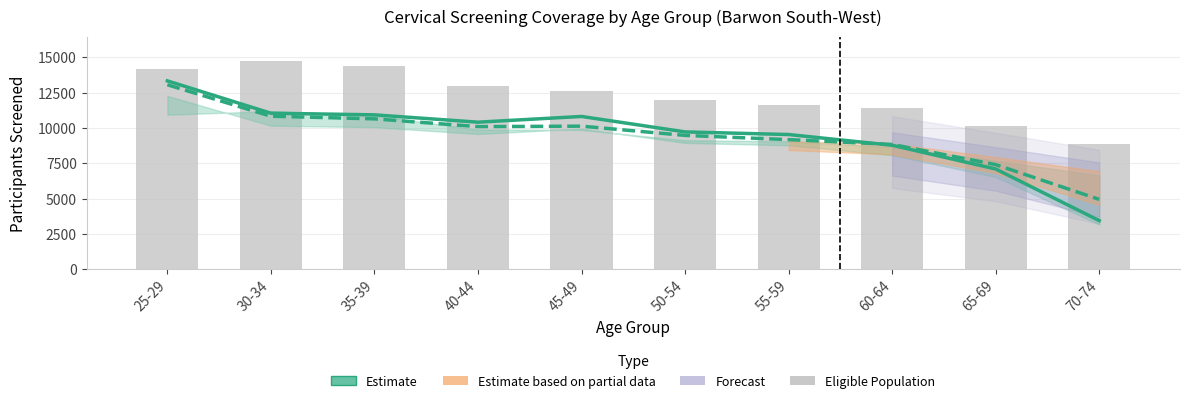

Is it true that Eligible Population 2019-2023 equals 11950 at 50-54?

True